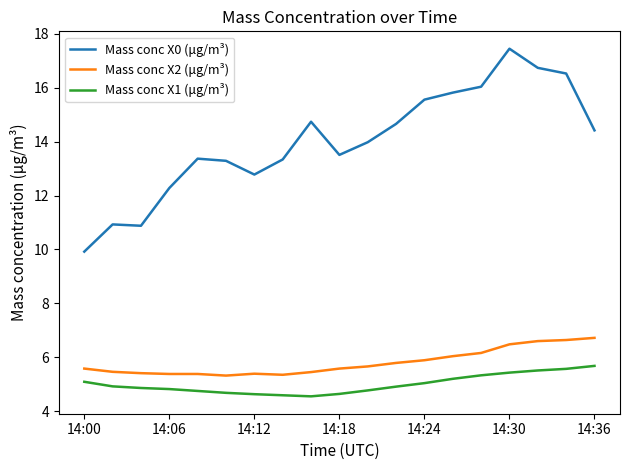

Which series has the largest range (max minus min)?

Mass conc X0 (μg/m³)